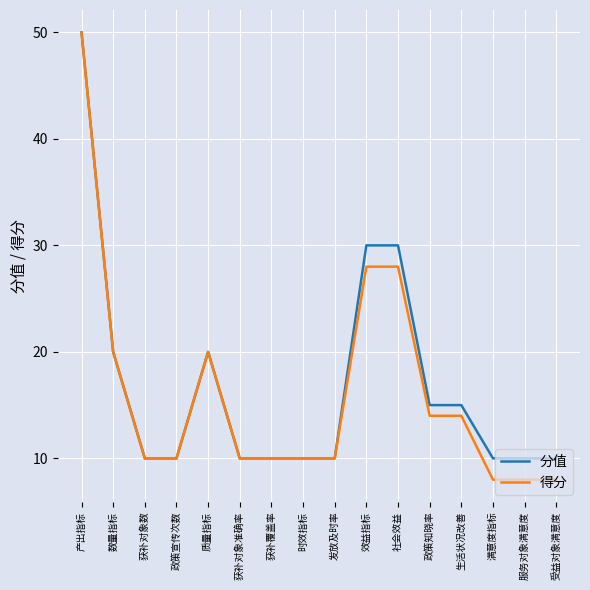

What is the minimum value for 分值?

10